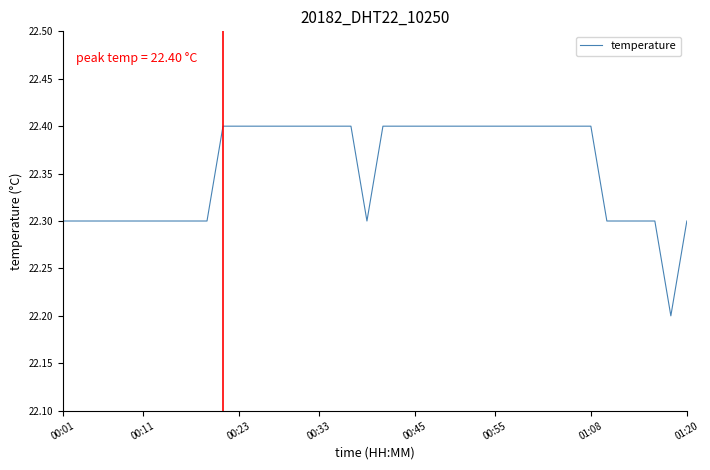

What is the maximum value shown in the chart?

22.4